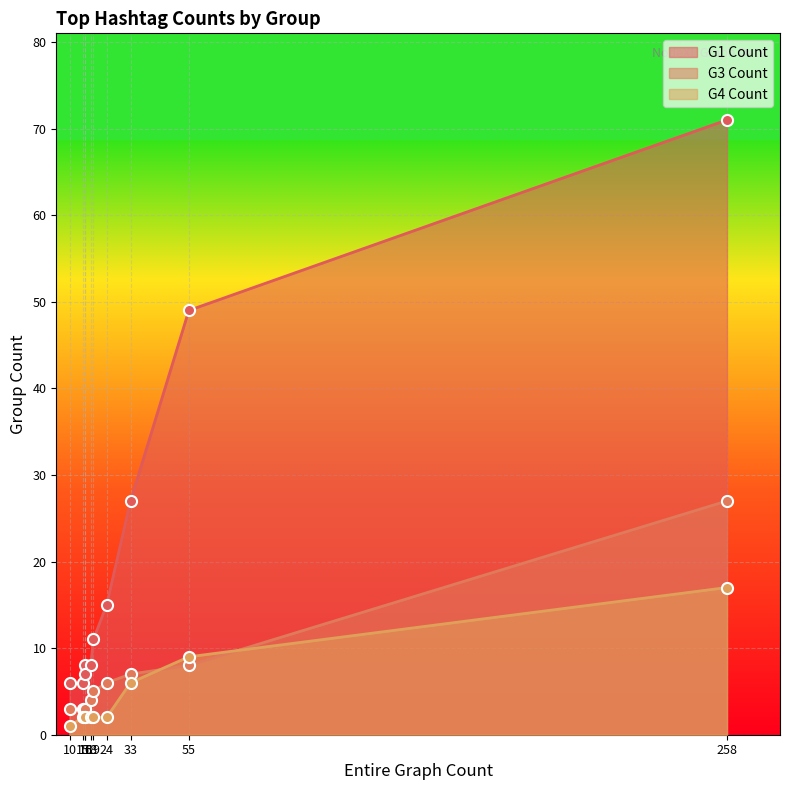

How many data points in G3 Count are above 5?

4